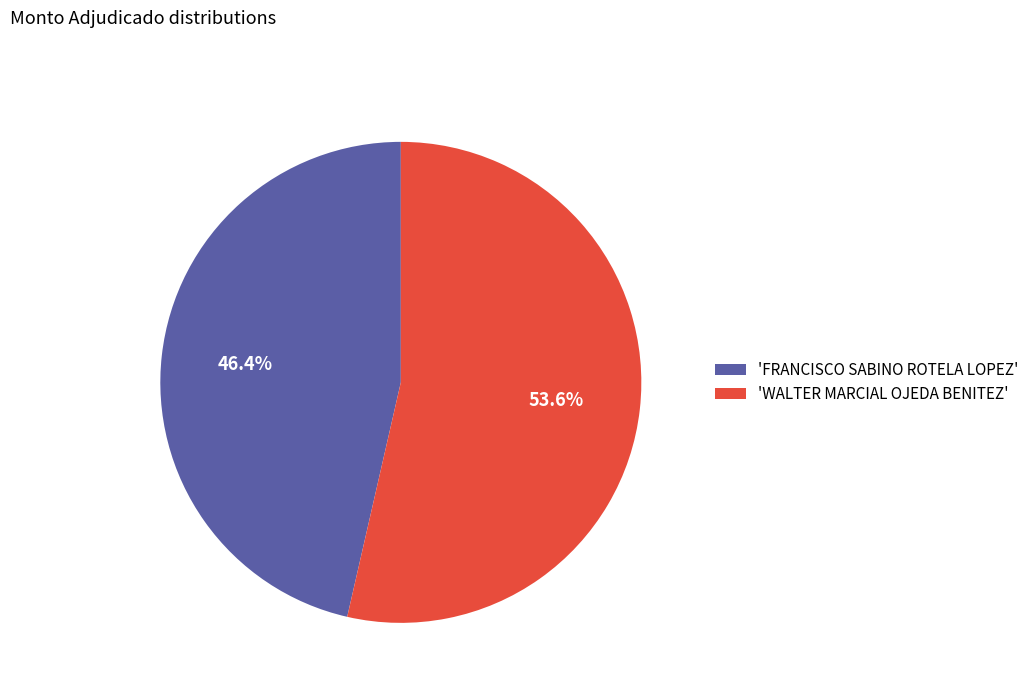

Is there any slice that represents more than half of the pie?

Yes